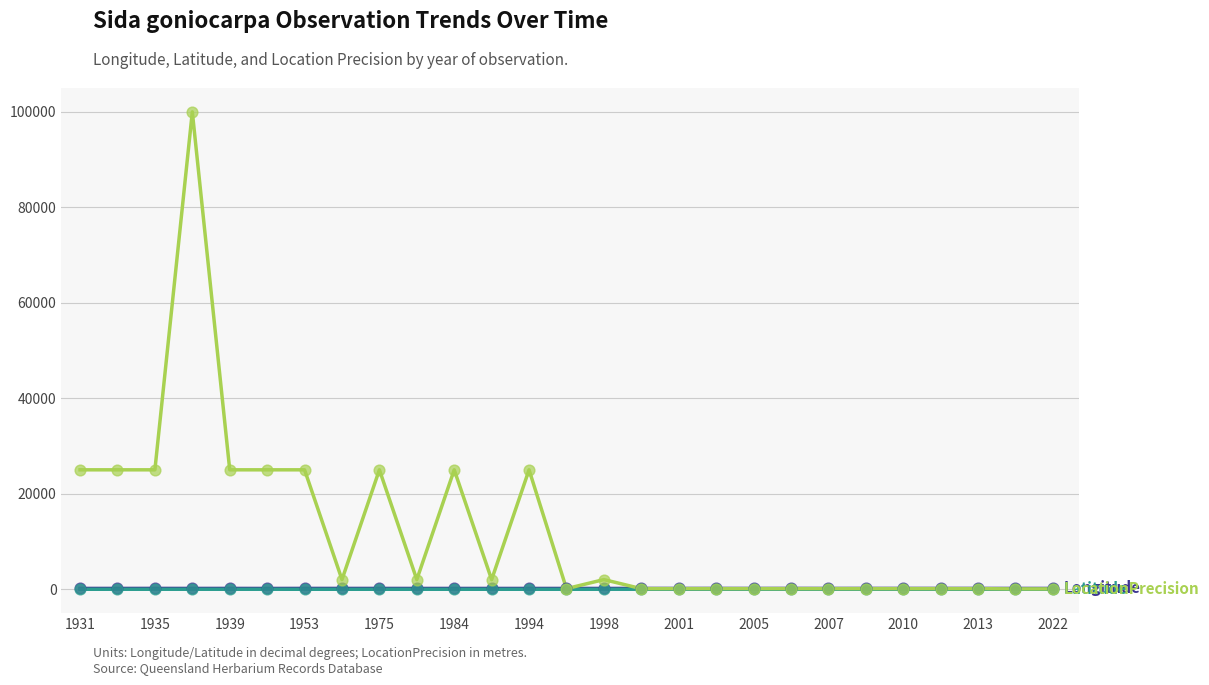

Is this an area chart (filled region under the line)?

No